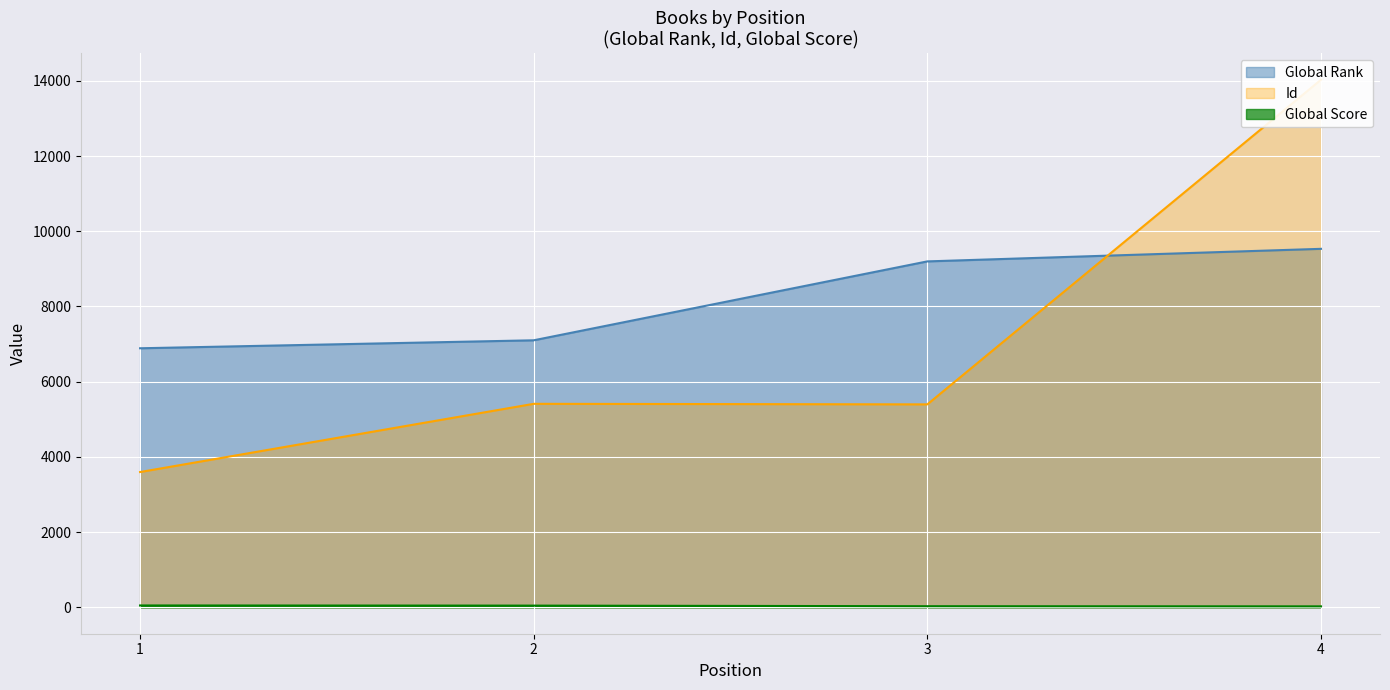

What is the difference between the Global Score values at 3 and 4?

4